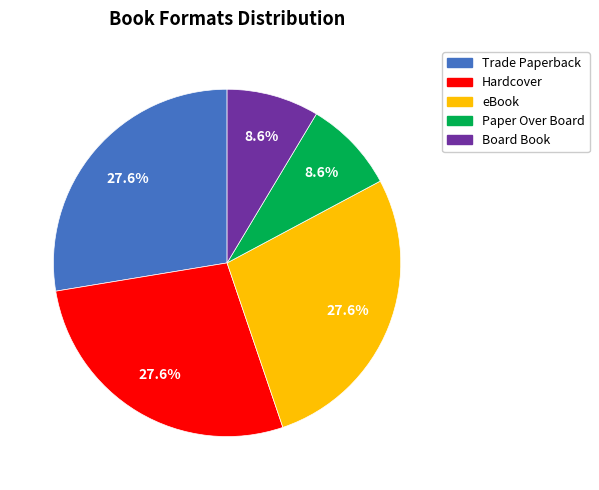

How many slices are in this pie chart?

5